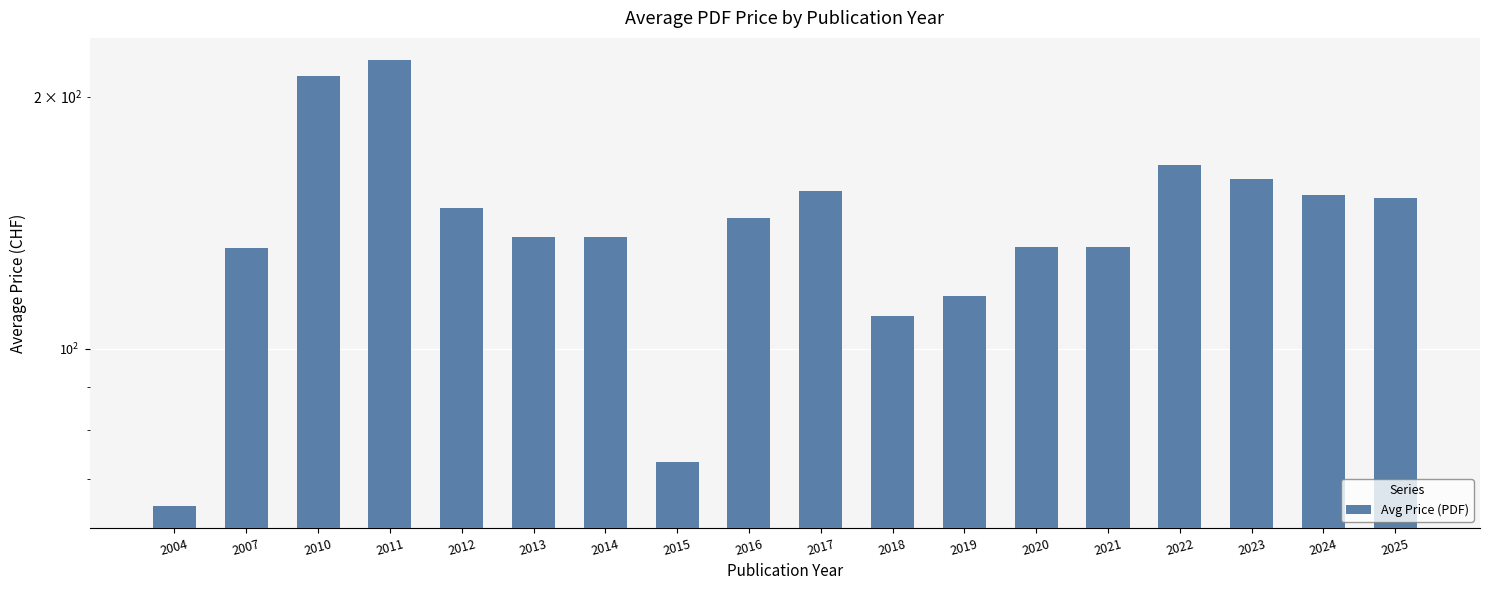

Read the value at 2019.

115.5